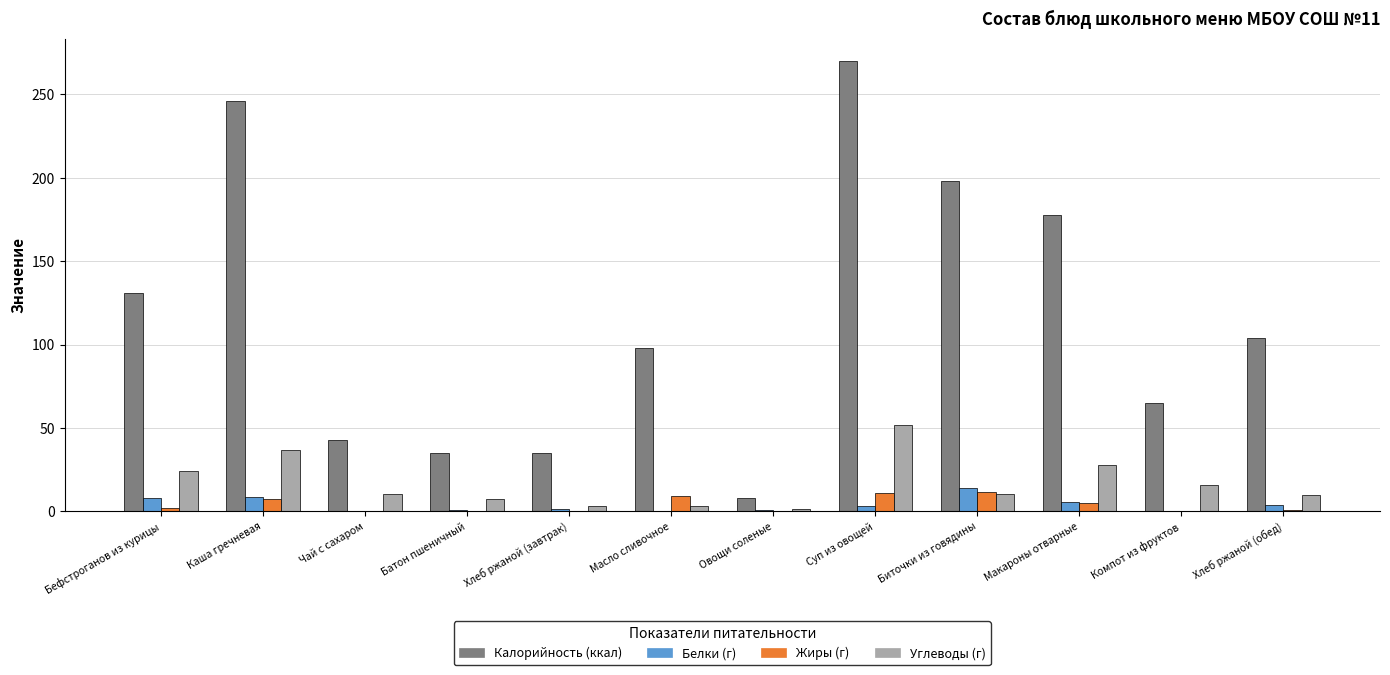

How many data points does each series have?

12